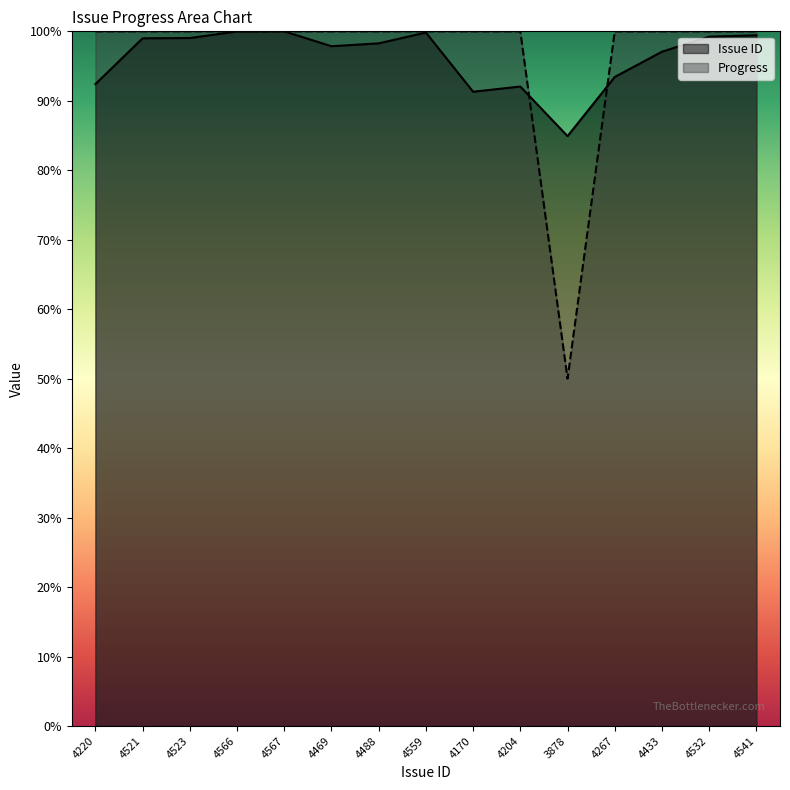

True or false: Issue ID has a value of 138.9 at 4267.

False